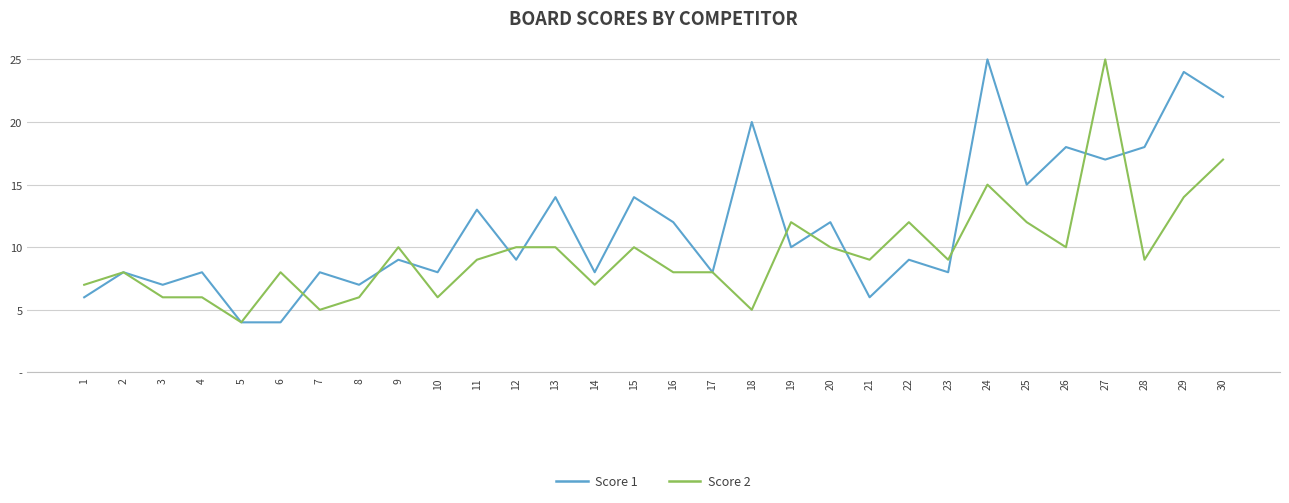

What is the difference between the highest and lowest values at 28?

9